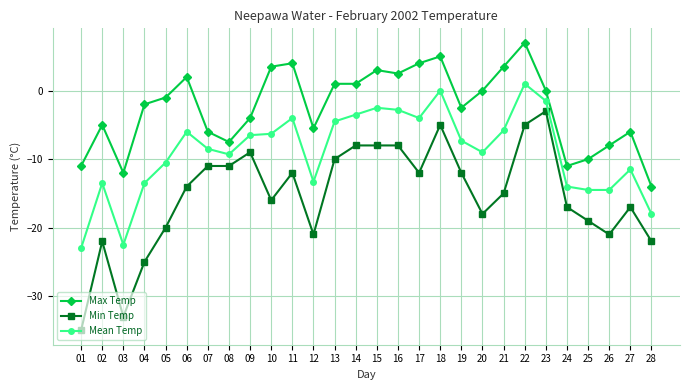

Which category has the highest value across all series?

22